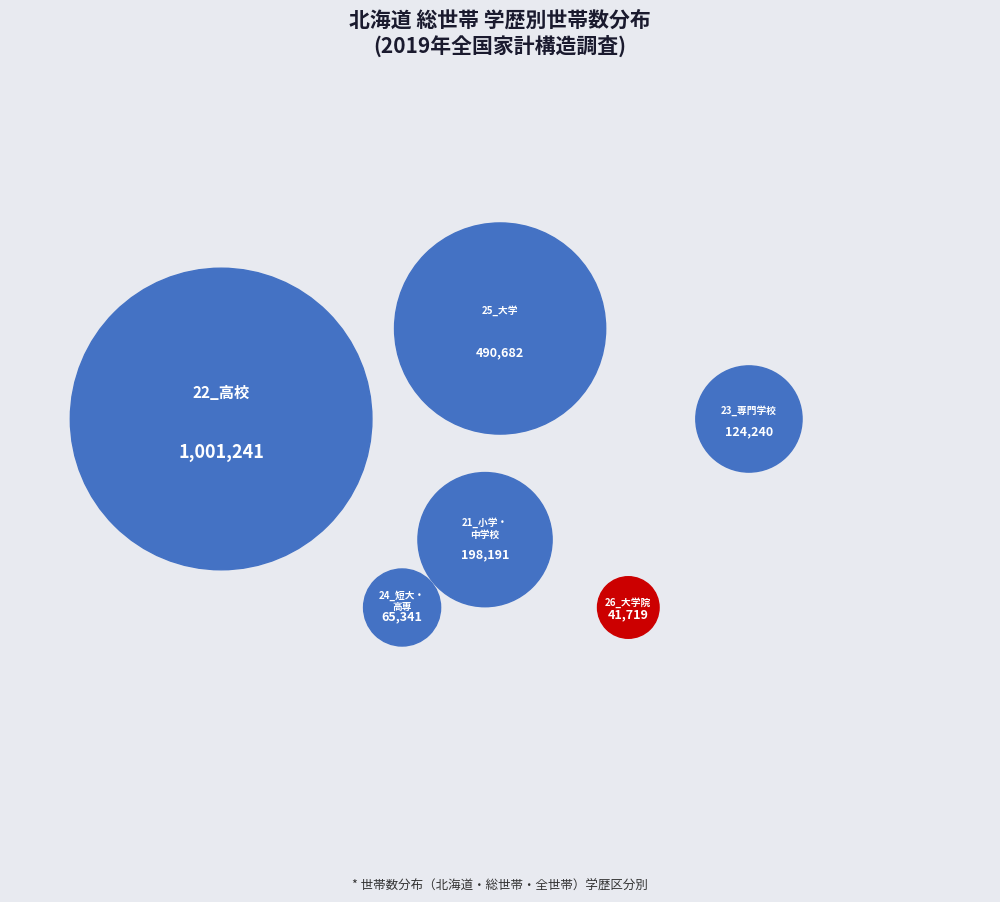

True or false: 24_短大・高専 accounts for 12% of the total.

False